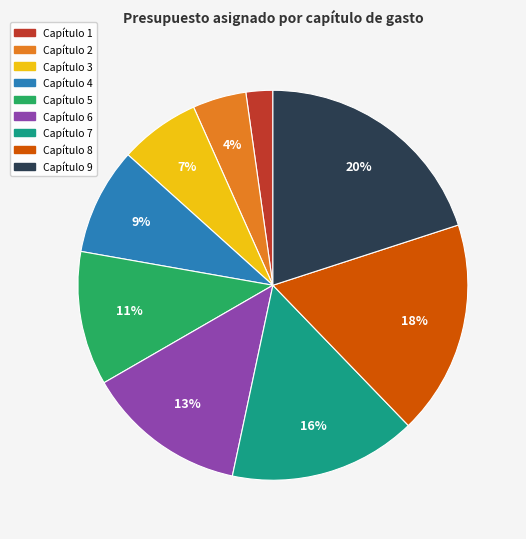

Is the sum of Capítulo 9 and Capítulo 8 greater than half?

No